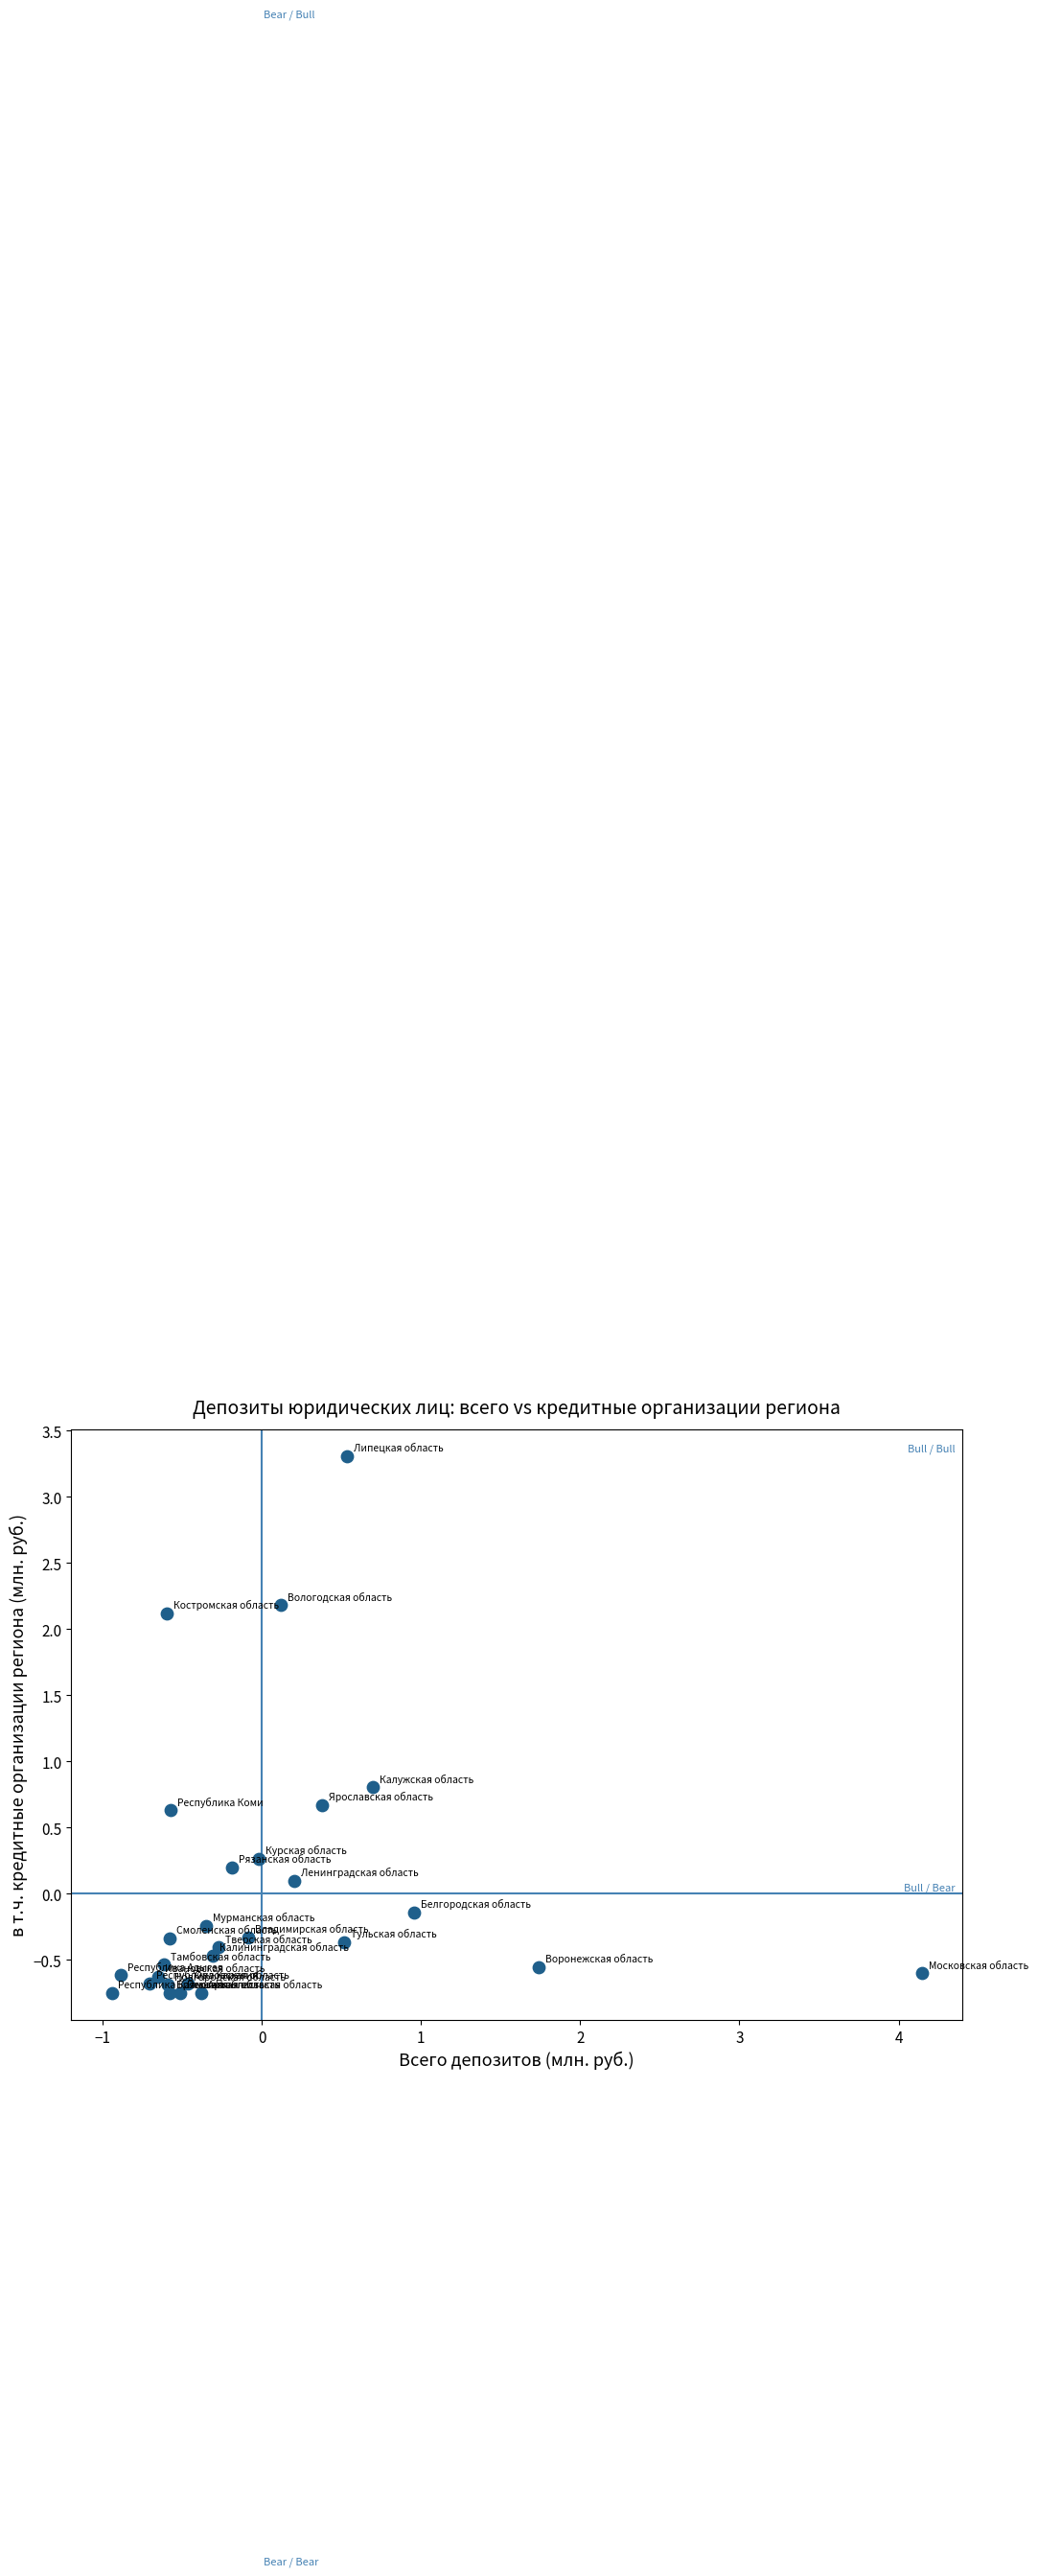

What is the range of Y values (max minus min)?

4.1